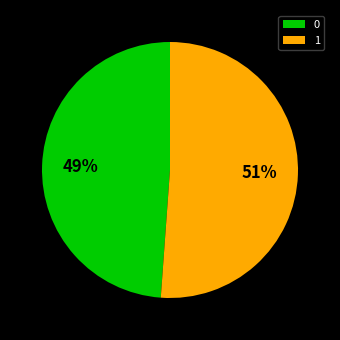

Rank the categories by value from lowest to highest.

0, 1